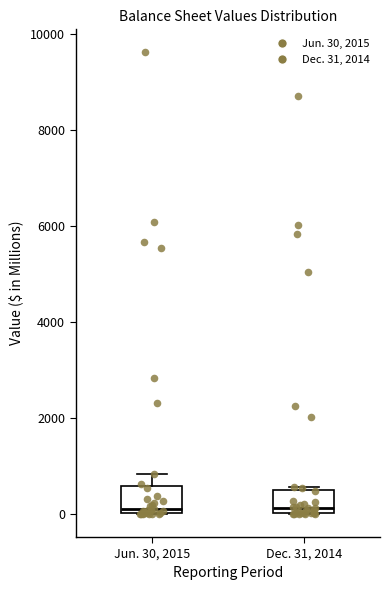

Reading left to right, transcribe this box plot: for each box, give where its median line is, the range the box spans, and where its two whiskers end, as read against the y-axis. The values are not printed on the chart, so give them approximately, as read against the axis.

Jun. 30, 2015: median 200, box 0 to 600, whiskers 0 to 800
Dec. 31, 2014: median 200, box 0 to 600, whiskers 0 to 600 (just above the box's upper edge)